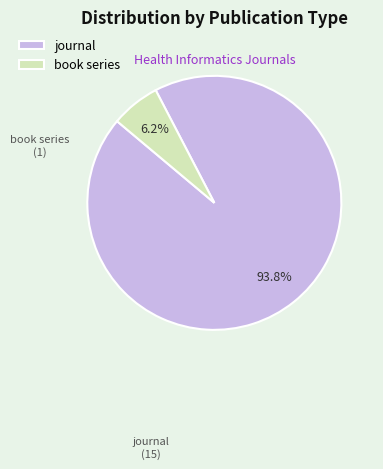

Which category has the biggest portion of the pie?

journal